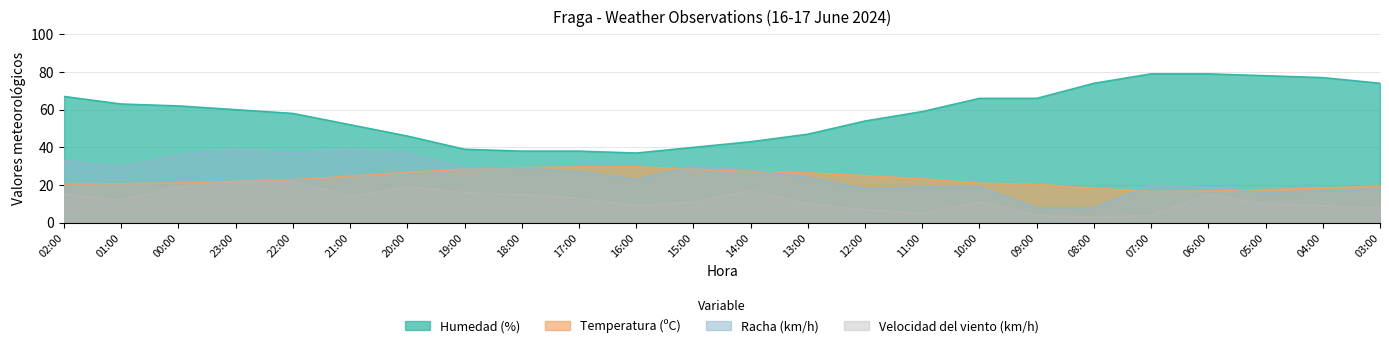

Which series has the largest total across all categories?

Humedad (%)